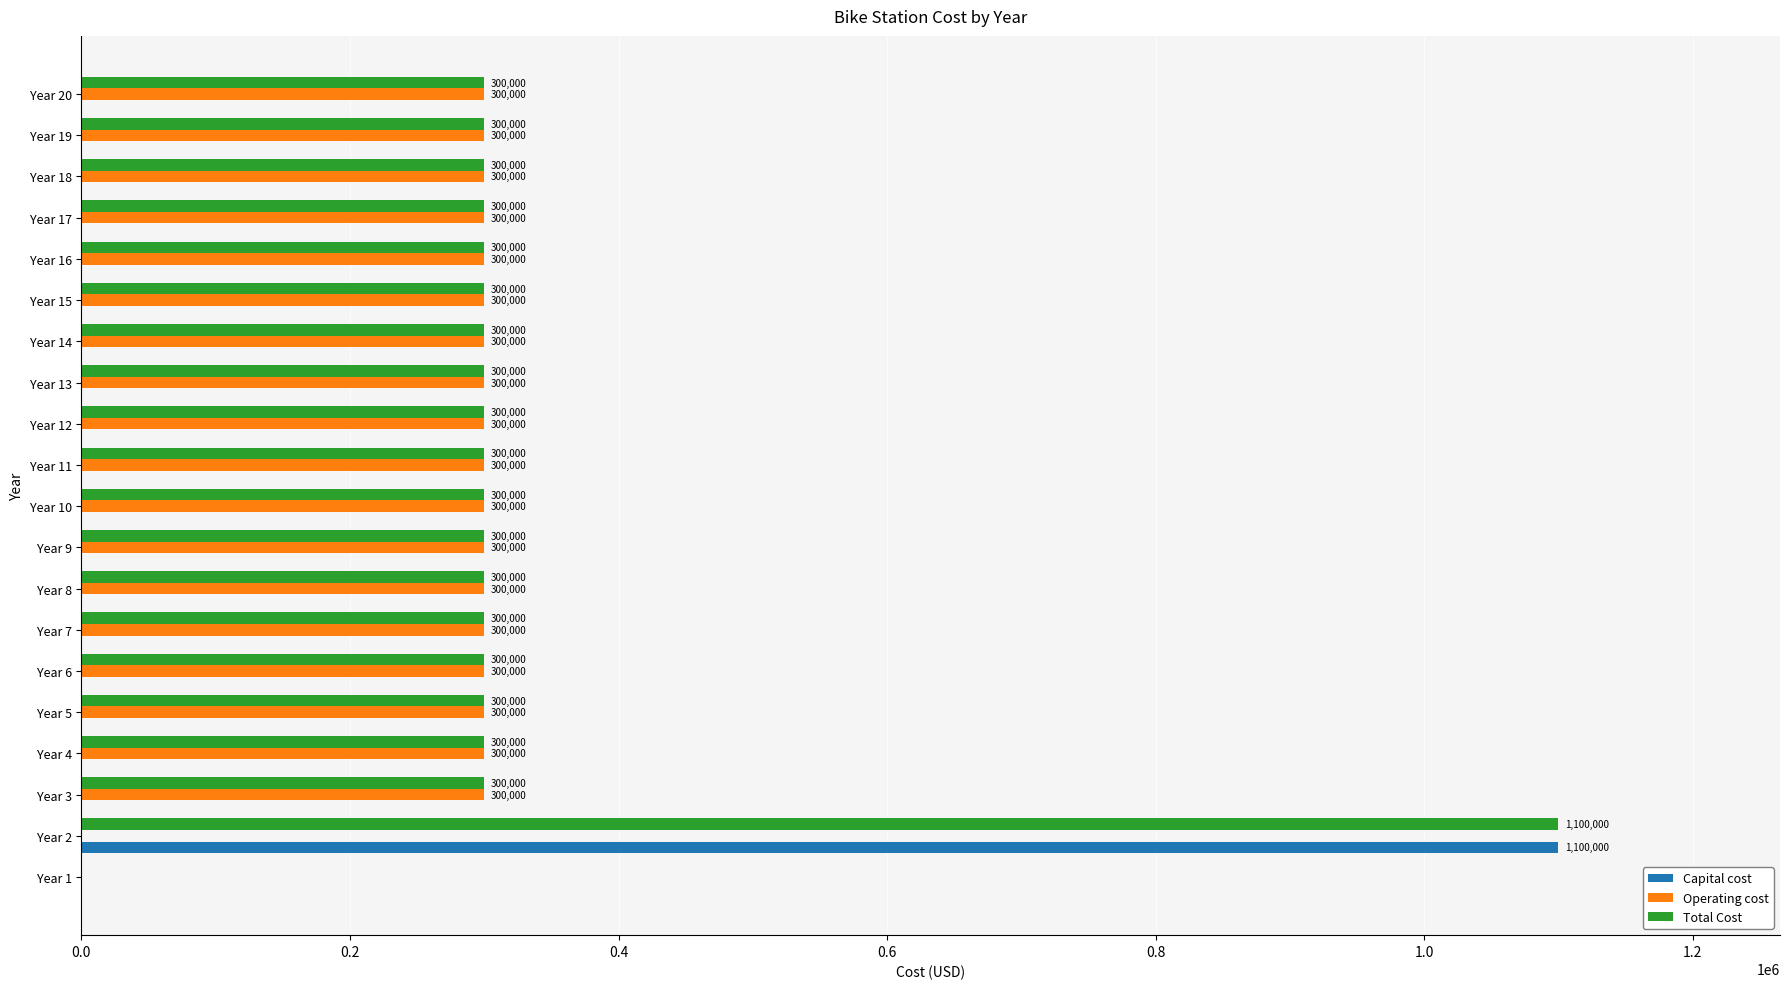

Read the Total Cost value at Year 5.

300000